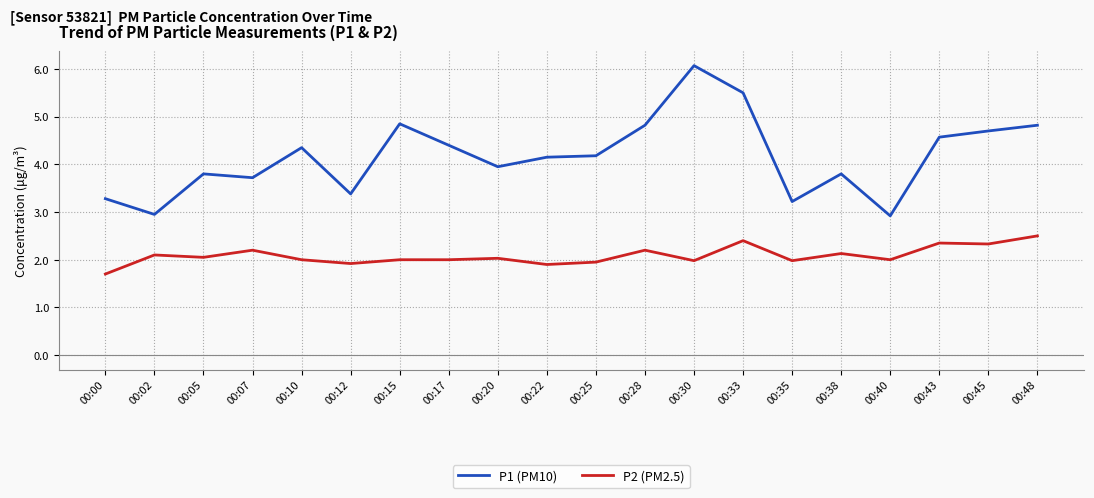

List the series in order of their peak value, lowest first.

P2 (PM2.5), P1 (PM10)